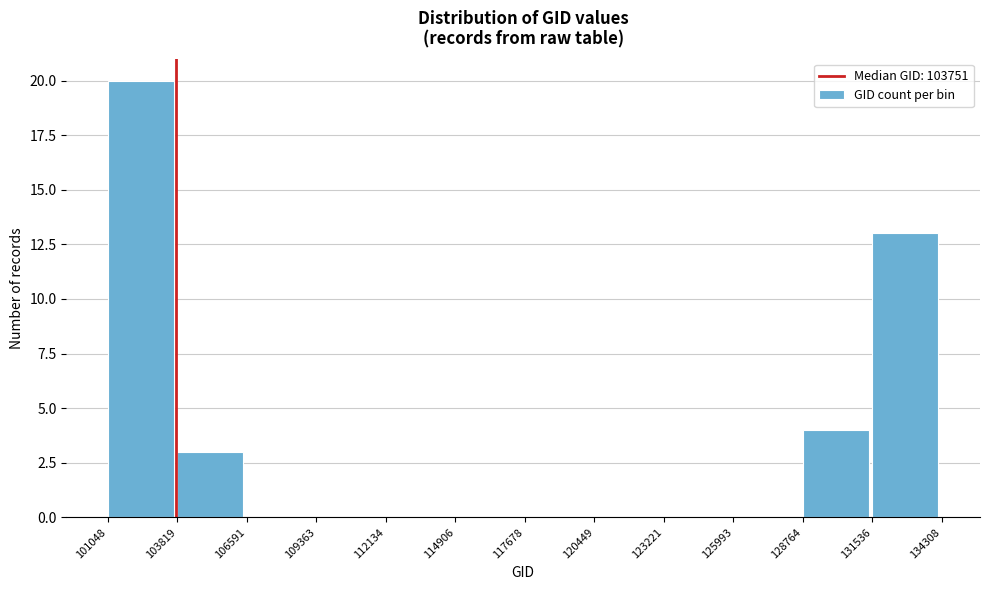

Reading left to right, list every bar in this chart as the range it spans on the x-axis followed by its height. The values are not printed on the chart, so give them approximately, as read against the axis.

101048 to 103819: 20
103819 to 106591: 3
106591 to 109363: 0
109363 to 112134: 0
112134 to 114906: 0
114906 to 117678: 0
117678 to 120449: 0
120449 to 123221: 0
123221 to 125993: 0
125993 to 128764: 0
128764 to 131536: 4
131536 to 134308: 13